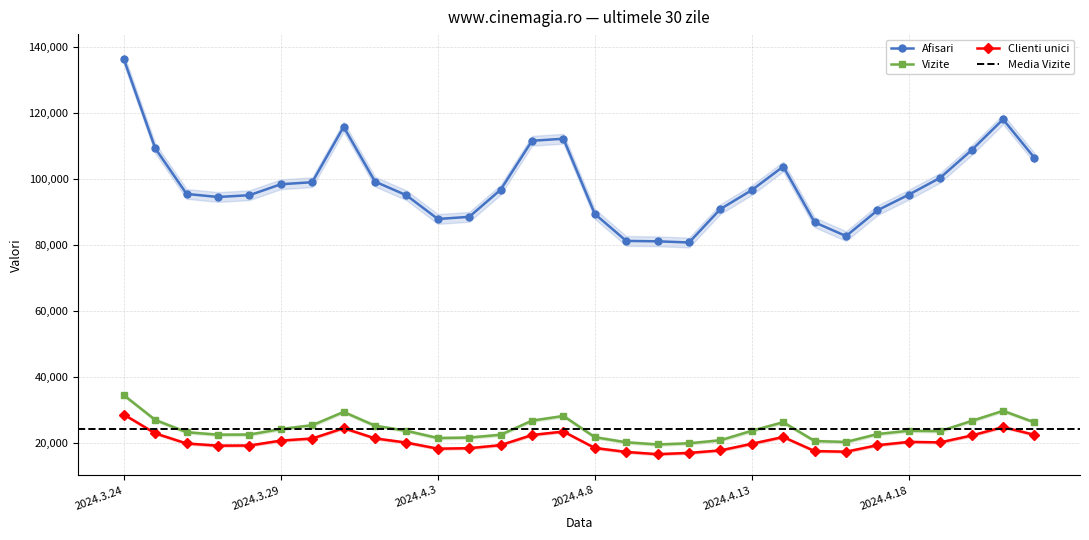

Reading right to left, transcribe all the data shown in this chart.

Afisari: 106387	118088	108755	100369	95243	90477	82660	86833	103763	96624	90872	80712	81070	81194	89366	112205	111585	96723	88500	87848	95039	99198	115818	99008	98390	95065	94522	95452	109312	136387
Vizite: 26112	29630	26553	23467	23579	22577	20170	20454	26172	23580	20696	19773	19410	20077	21623	28065	26649	22365	21508	21368	23558	25106	29293	25254	24103	22423	22381	23137	26863	34376
Clienti unici: 22333	24704	22137	20056	20192	19199	17221	17404	21681	19628	17609	16857	16462	17144	18353	23334	22292	19211	18284	18137	19982	21260	24366	21221	20590	19100	19052	19714	22791	28508